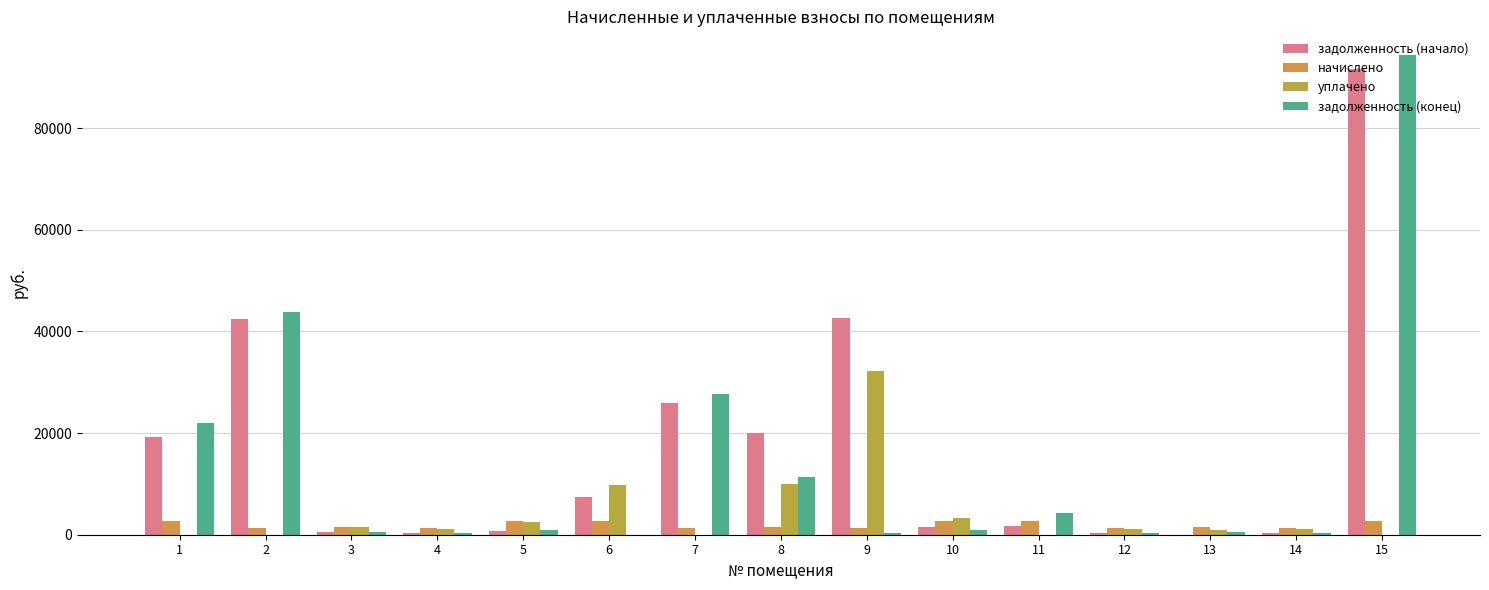

Reading left to right, list all the values displayed in this chart.

задолженность (начало): 19235.9	42521.0	443.6	376.4	807.0	7345.2	25957.4	19962.2	42633.1	1599.0	1651.7	370.8	0.0	371.7	91692.2
начислено: 2676.0	1246.3	1476.3	1252.5	2685.3	2648.0	1233.9	1470.1	1237.0	2660.5	2648.0	1233.9	1470.1	1237.0	2660.5
уплачено: 0.0	0.0	1427.8	1211.4	2597.2	9809.9	0.0	10000.0	32279.6	3372.6	0.0	1193.4	980.1	1196.4	0.0
задолженность (конец): 21911.9	43767.3	492.1	417.5	895.1	0.0	27786.8	11432.3	412.3	886.8	4330.2	411.3	490.0	412.3	94352.7